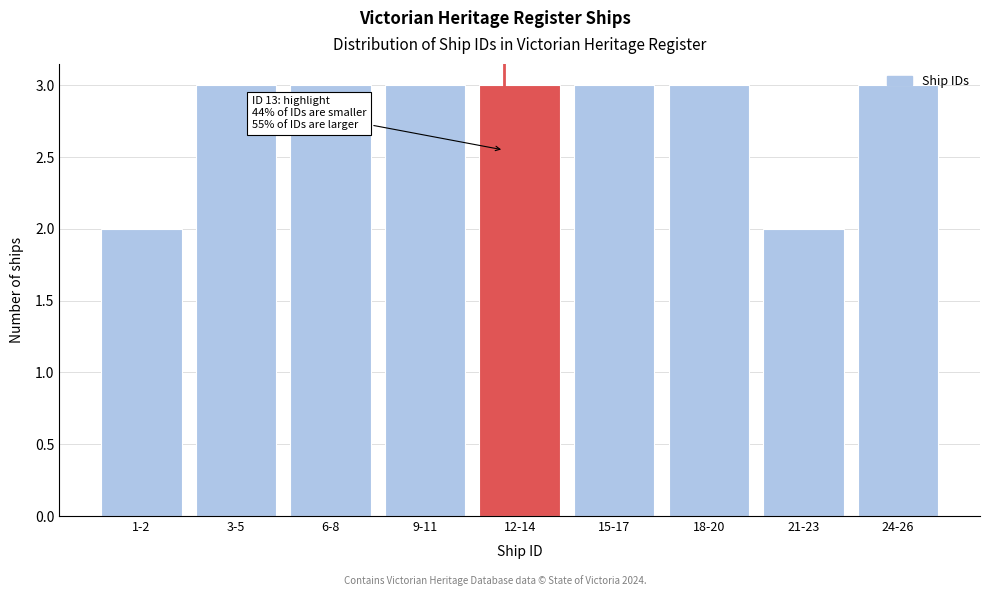

Is it true that the value at 9-11 is 5?

False